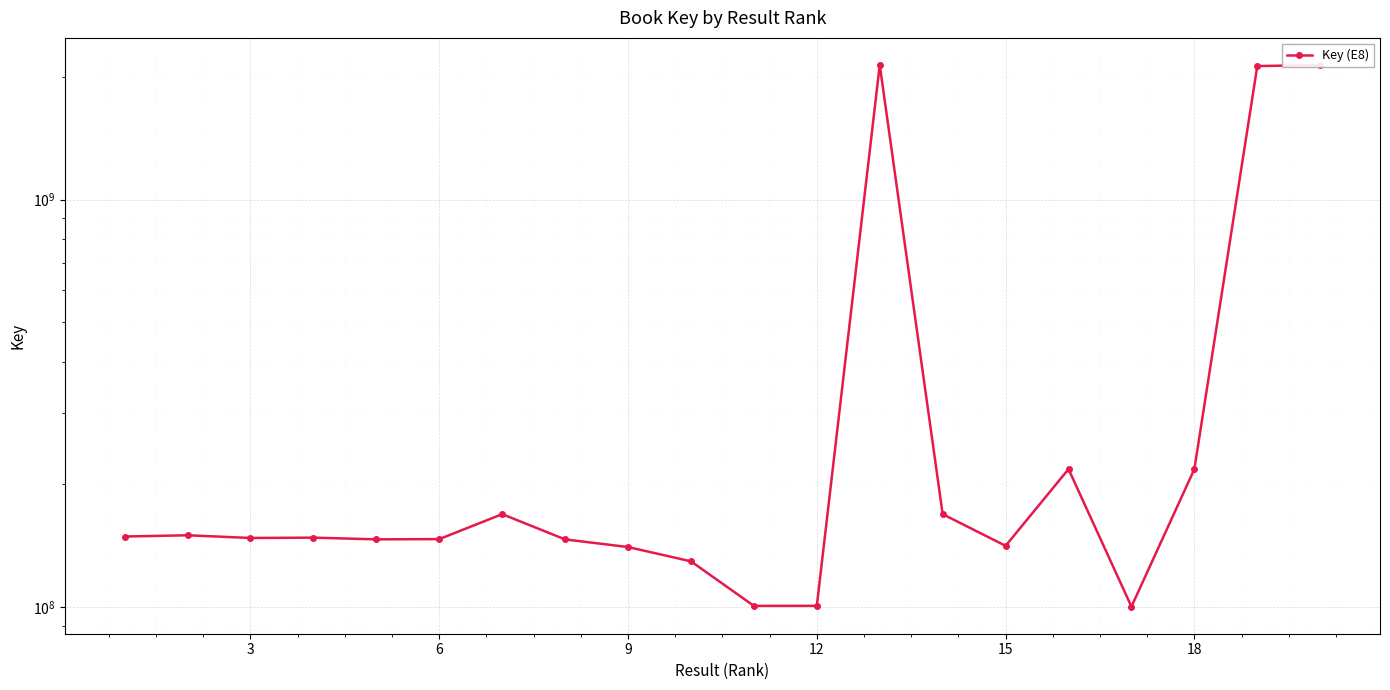

What is the value of the 1st point from the left?

149001160